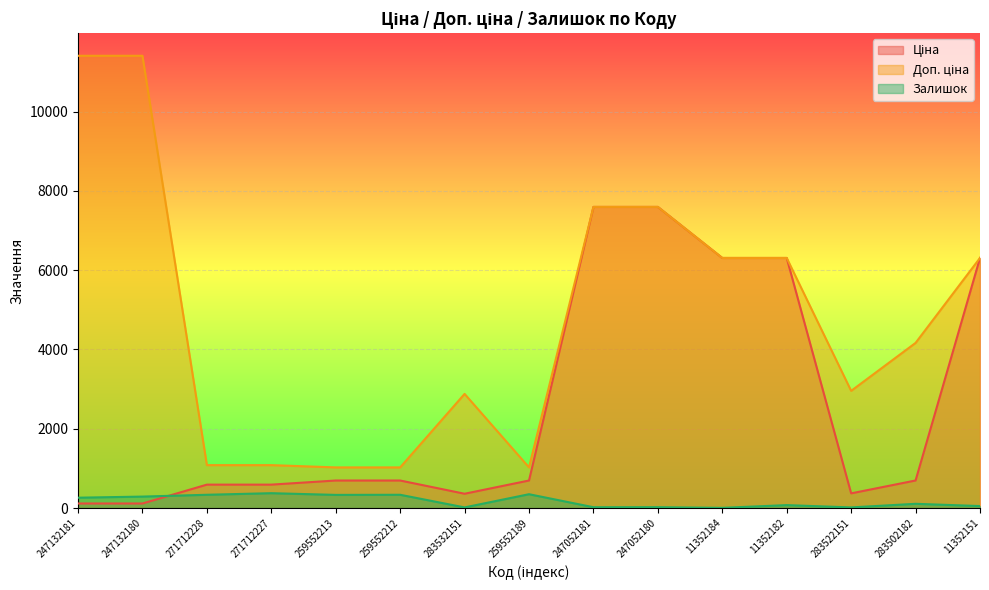

Read the Доп. ціна value at 247052181.

7596.5